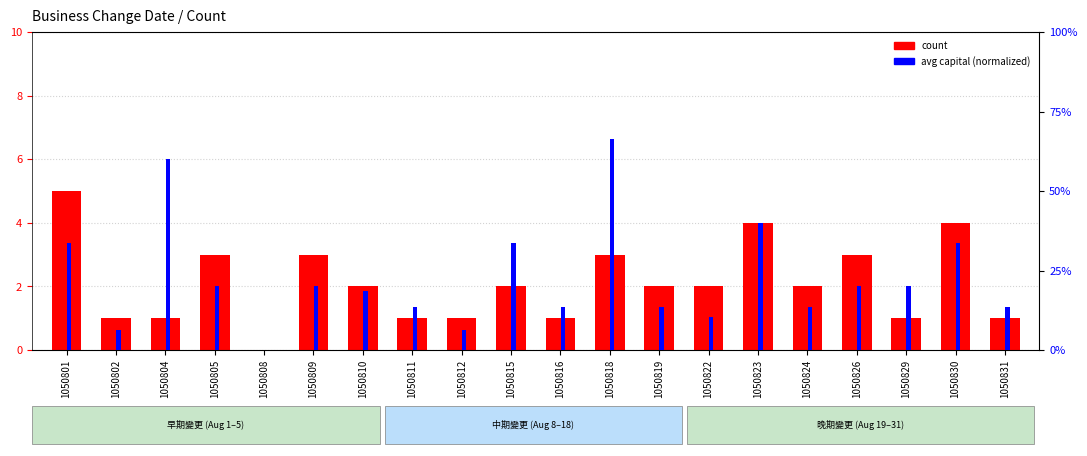

Are the bars grouped side by side (vs. stacked)?

Yes